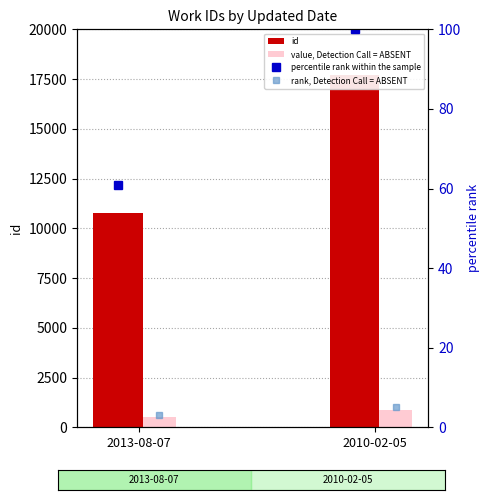

The value of rank, Detection Call = ABSENT at 2013-08-07 is 3.0. True or false?

True